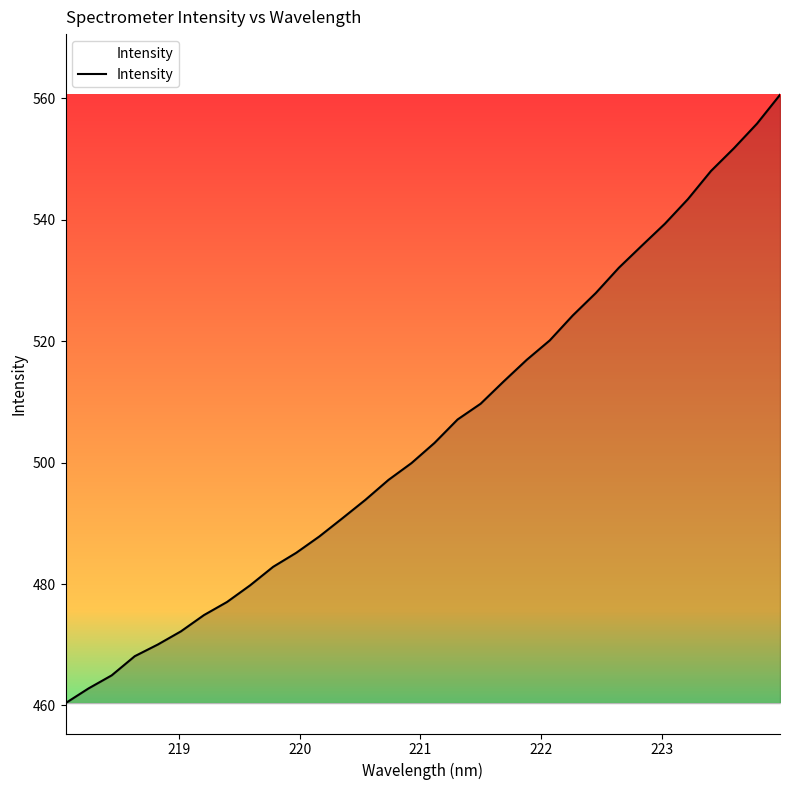

What is the greatest value displayed?

560.6